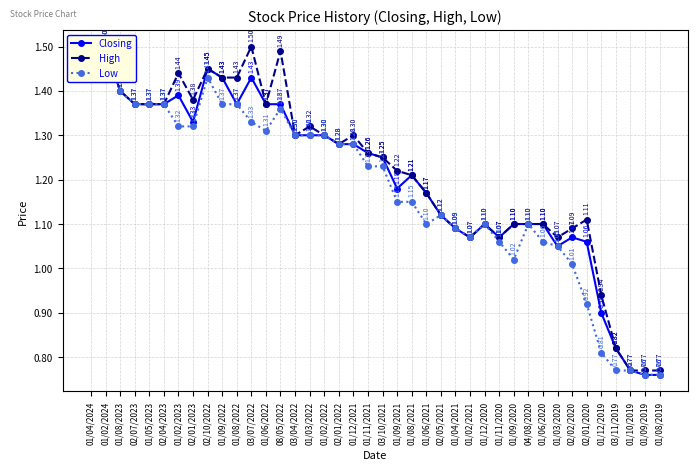

Where is the first local maximum for High?

01/02/2024